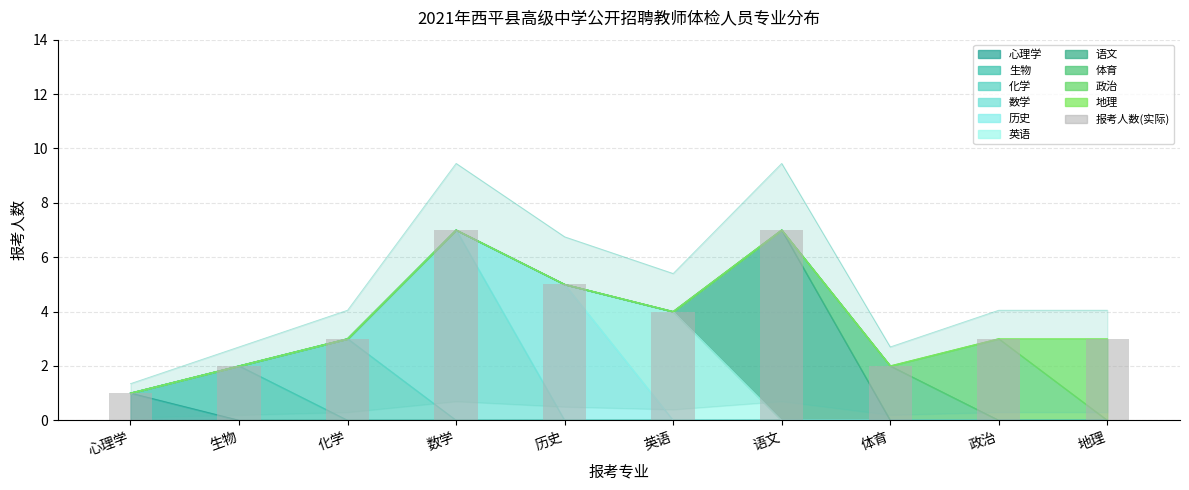

What is the difference between the maximum and second lowest values?

5